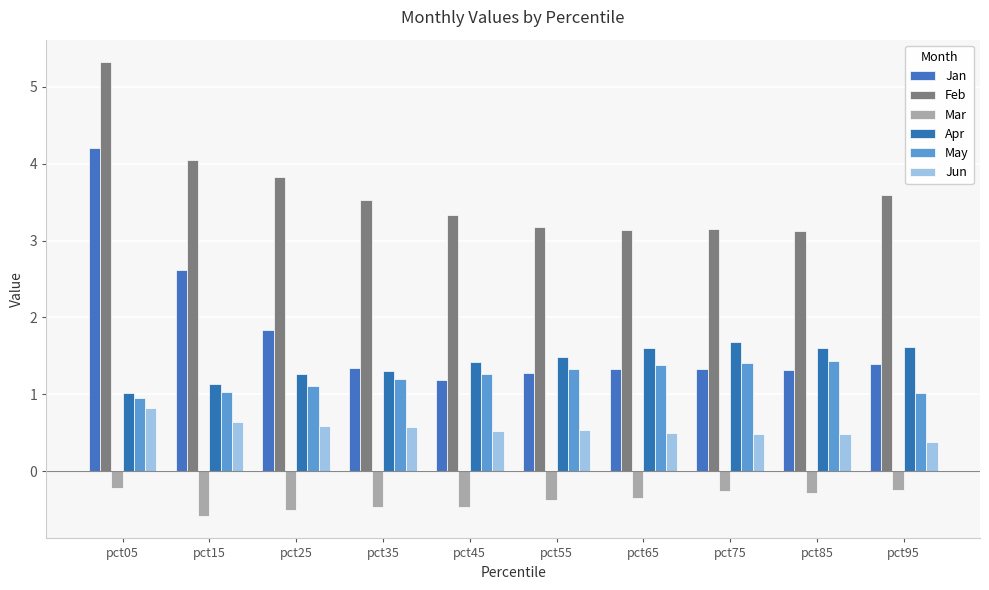

Which series has the largest range (max minus min)?

Jan